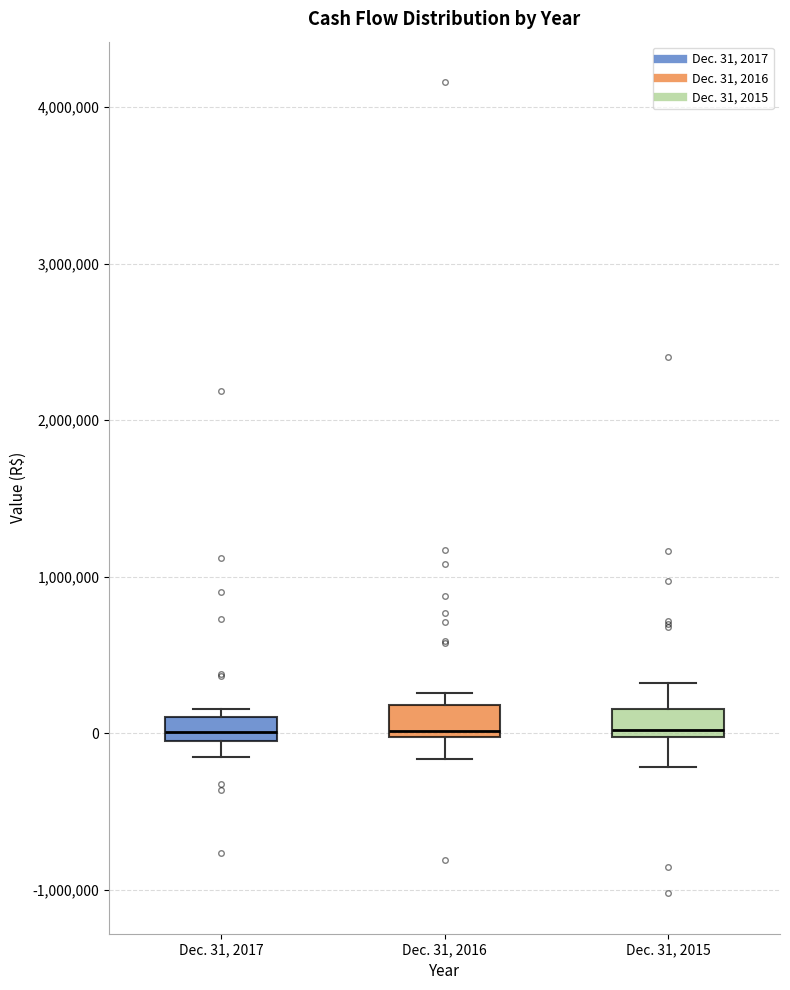

Reading left to right, transcribe this box plot: for each box, give where its median line is, the range the box spans, and where its two whiskers end, as read against the y-axis. The values are not printed on the chart, so give them approximately, as read against the axis.

Dec. 31, 2017: median 0 (inside the box), box 0 to 100000, whiskers -200000 to 200000
Dec. 31, 2016: median 0 (just above the box's lower edge), box 0 to 200000, whiskers -200000 to 300000
Dec. 31, 2015: median 0 (just above the box's lower edge), box 0 to 200000, whiskers -200000 to 300000